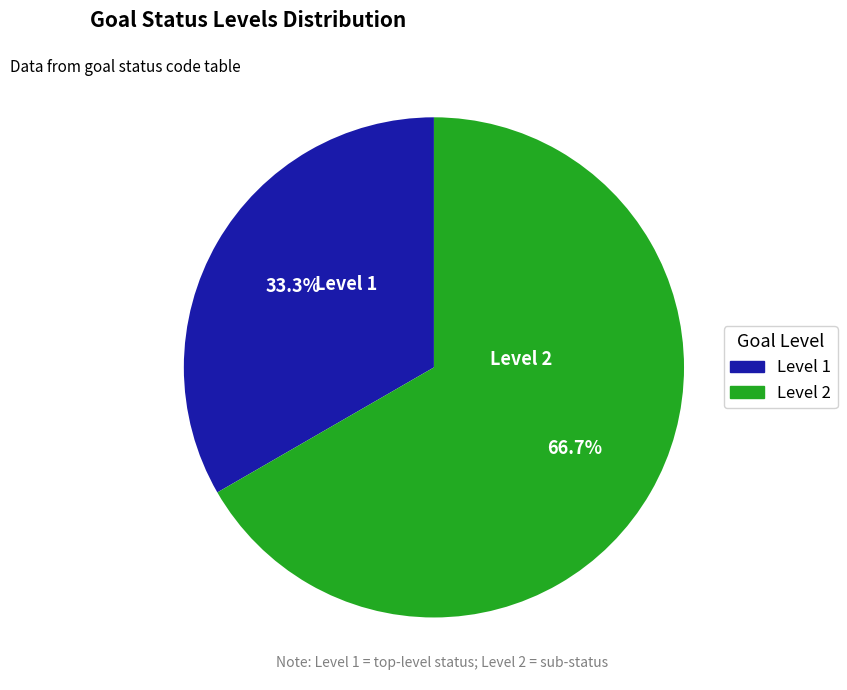

Which category has the smallest portion of the pie?

Level 1